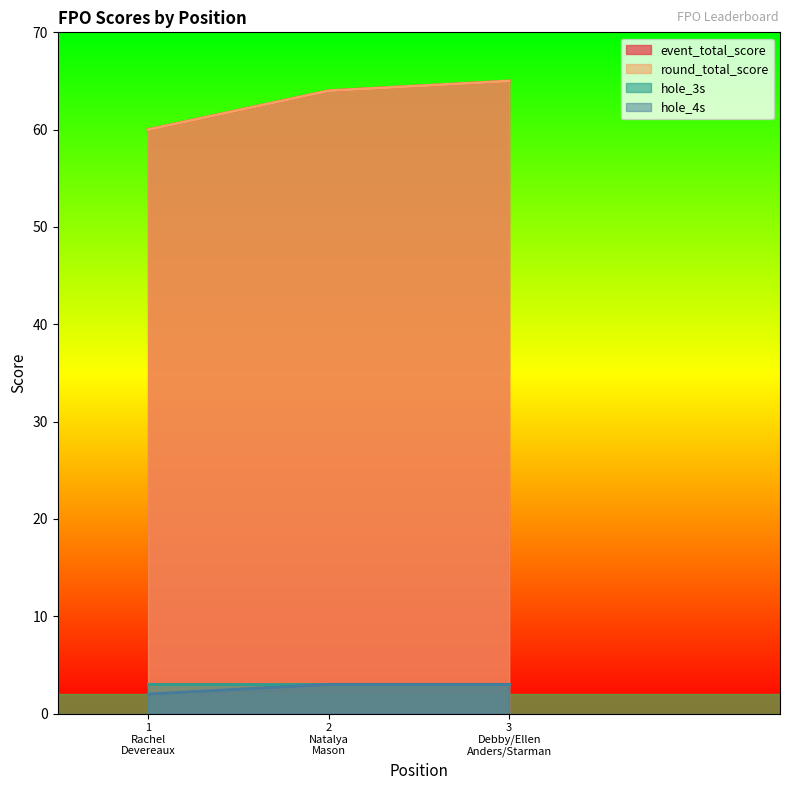

The hole_4s series shows 3 at 2 Natalya Mason. True or false?

True